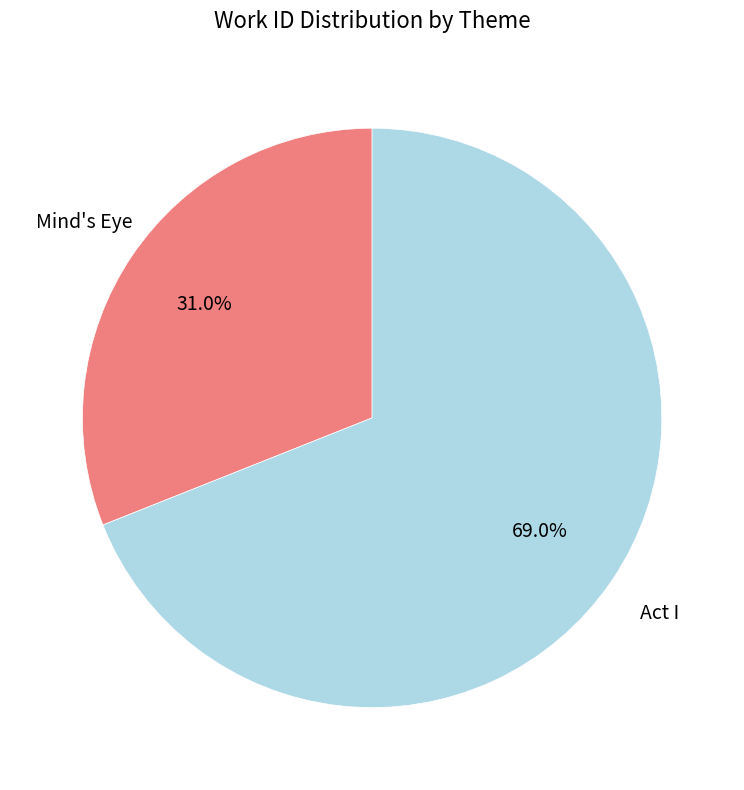

Between Act I and Mind's Eye, which is larger?

Act I